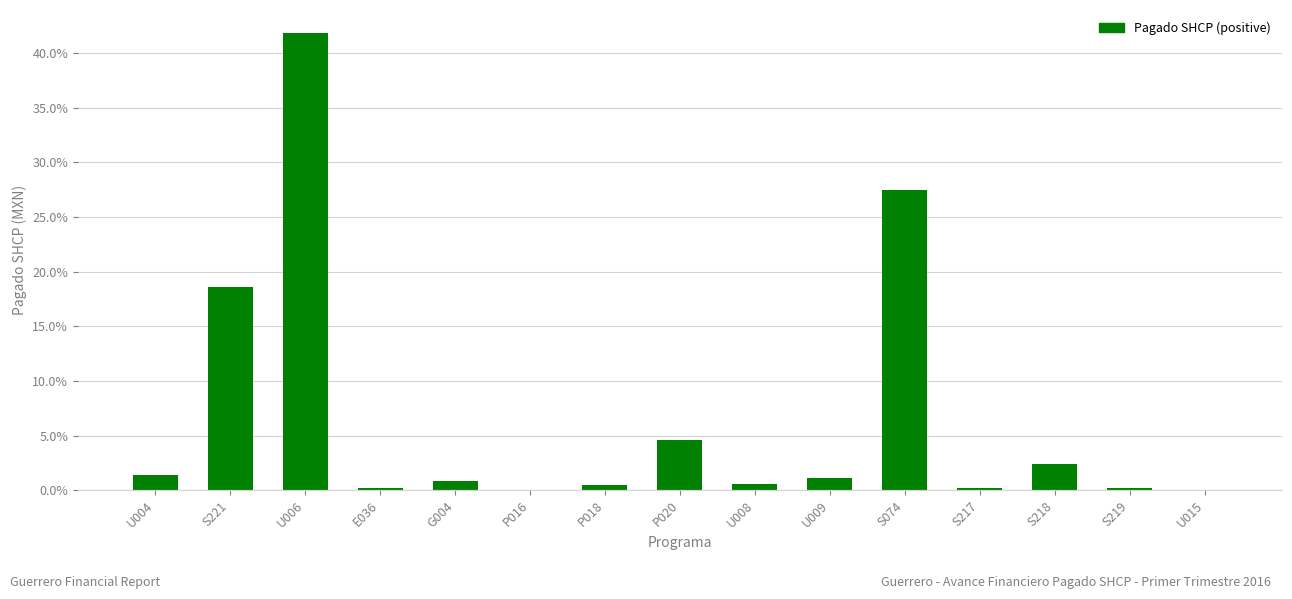

What is the sum of all values?

100.0